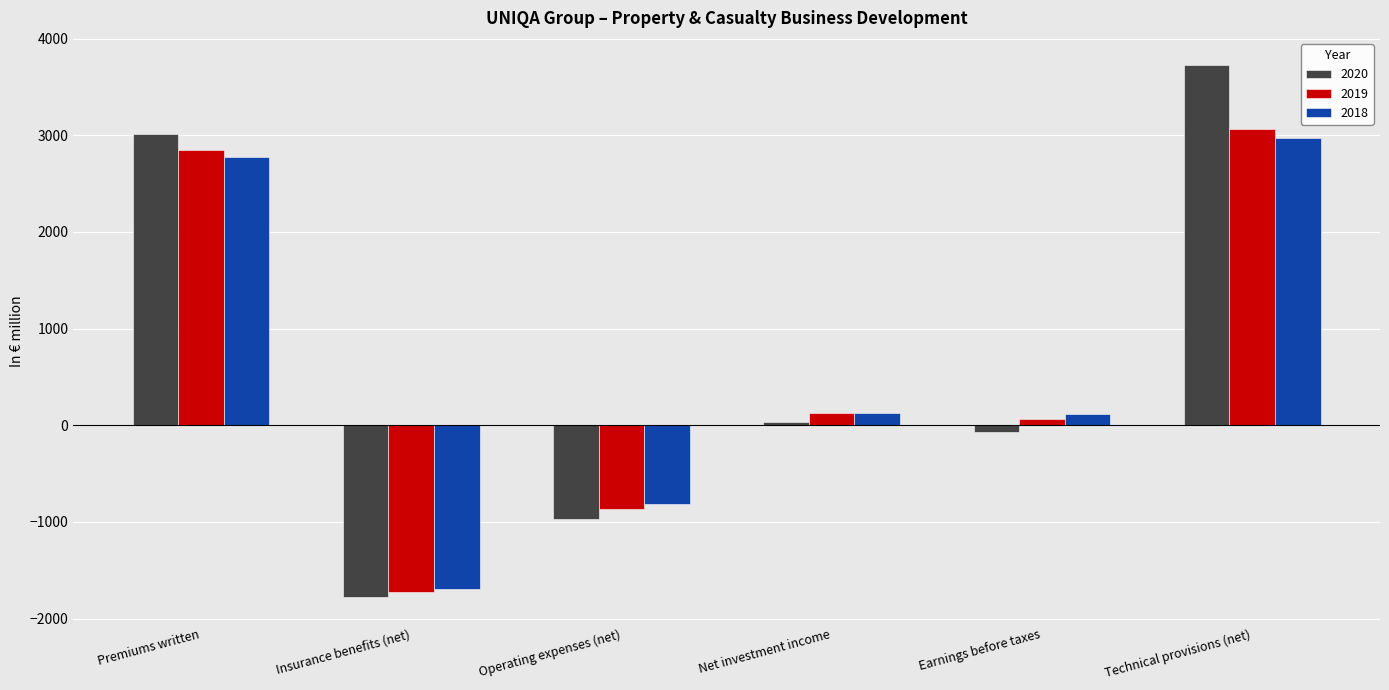

List the labels in order of 2020 value, largest first.

Technical provisions (net), Premiums written, Net investment income, Earnings before taxes, Operating expenses (net), Insurance benefits (net)